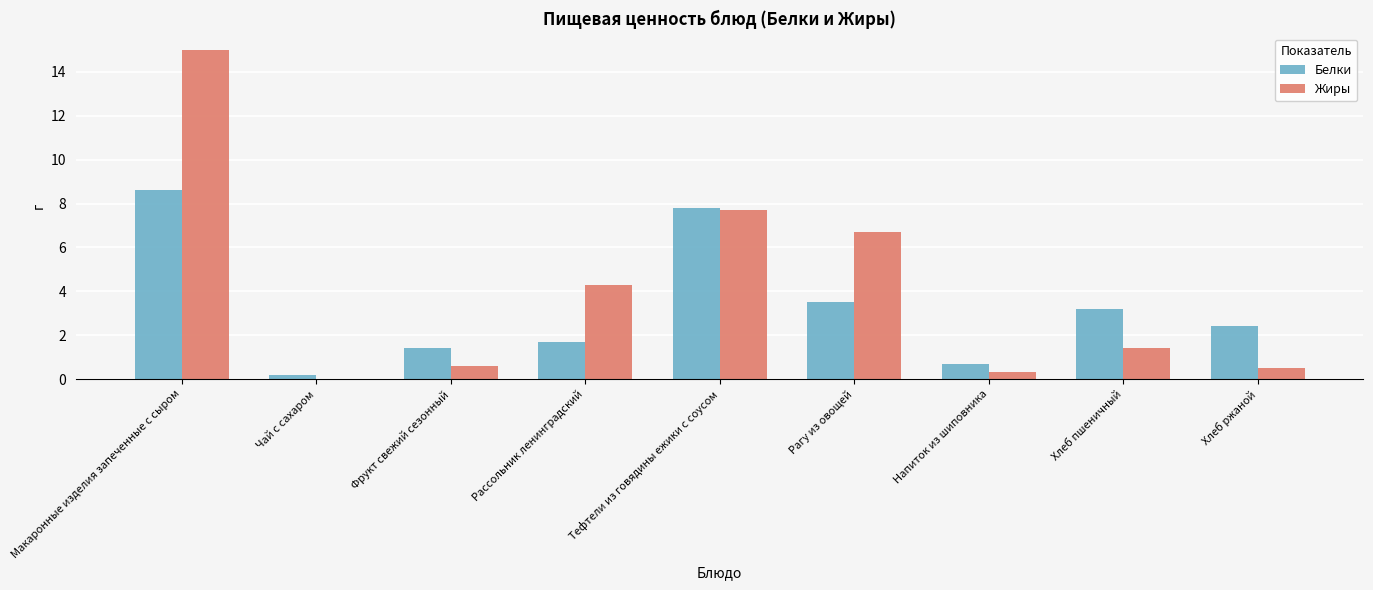

At which category is the sum across all series the highest?

Макаронные изделия запеченные с сыром